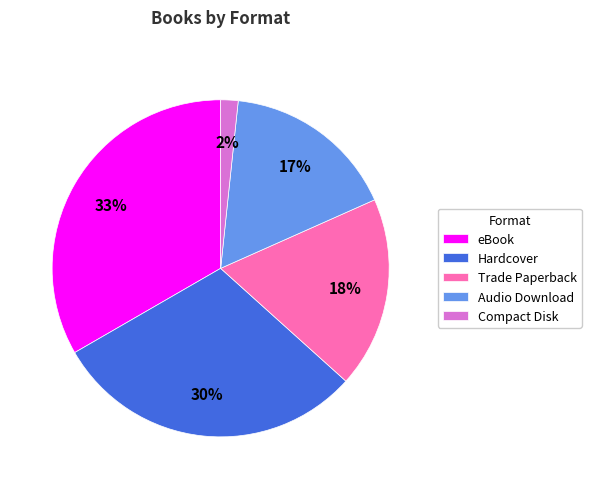

Which has a higher value, Hardcover or eBook?

eBook